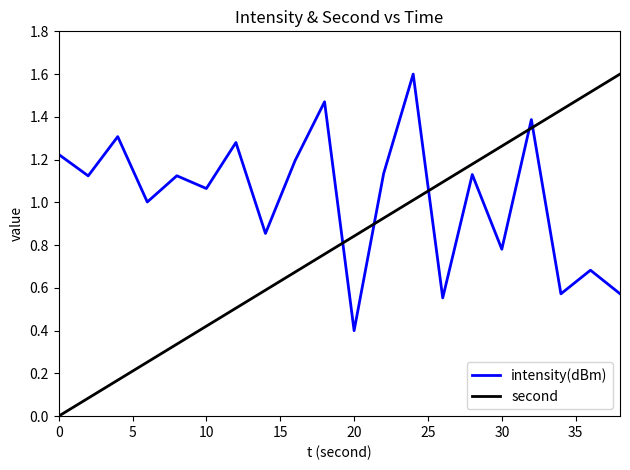

List the series in order of their overall mean, lowest first.

second, intensity(dBm)